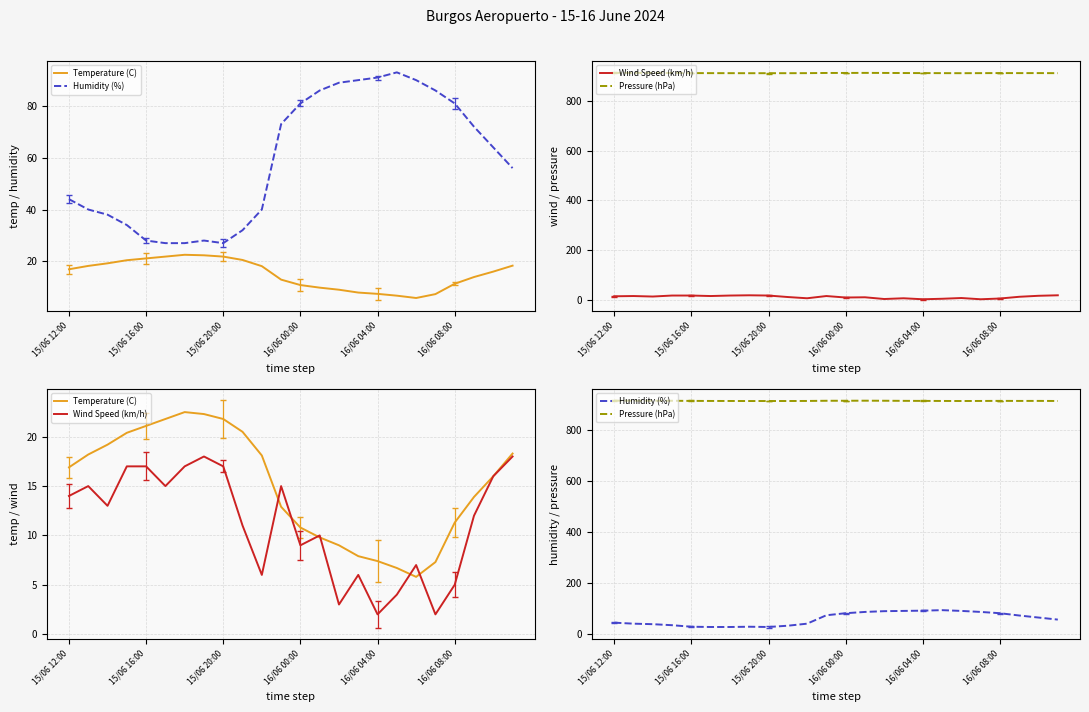

What is the lowest value of the Pressure (hPa) series?

912.6